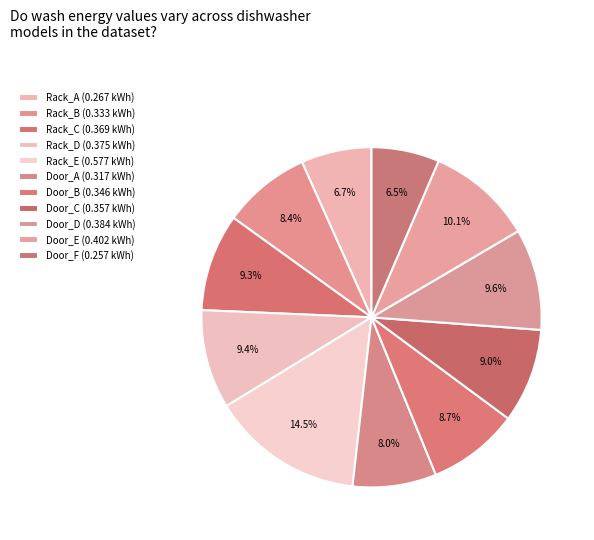

Count the number of slices in the pie.

11